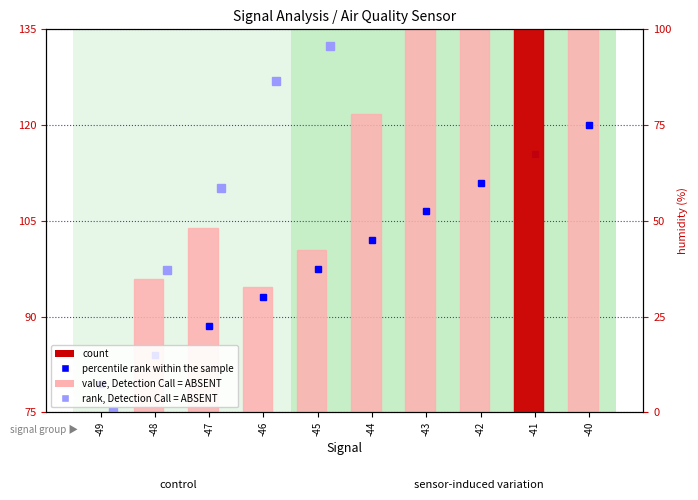

Is it true that the value at -47 is 103.9?

True